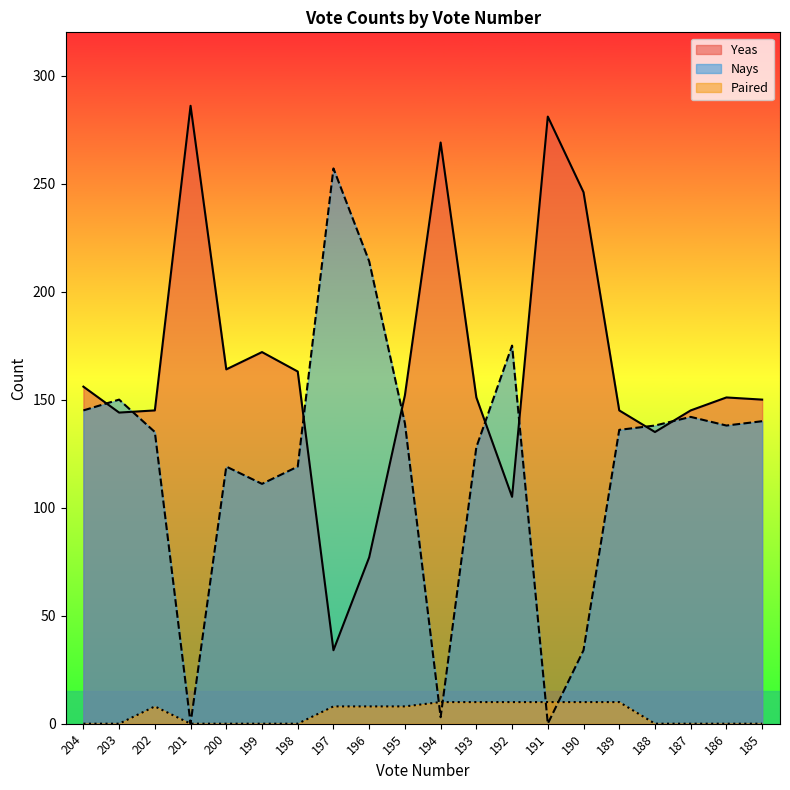

Reading left to right, what are all the values shown in this chart?

Yeas: 156	144	145	286	164	172	163	34	77	152	269	151	105	281	246	145	135	145	151	150
Nays: 145	150	135	0	119	111	119	257	214	139	3	128	175	0	34	136	138	142	138	140
Paired: 0	0	8	0	0	0	0	8	8	8	10	10	10	10	10	10	0	0	0	0